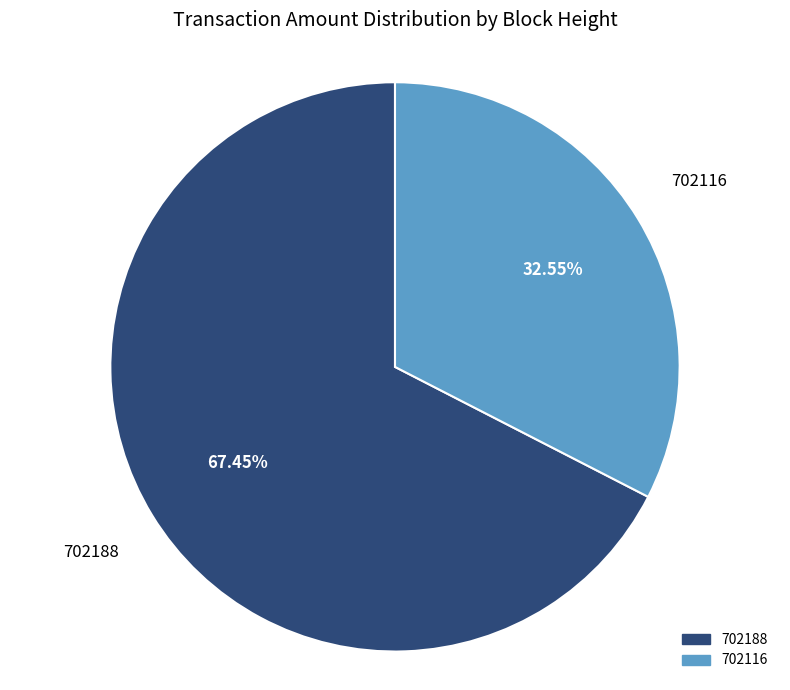

To the nearest percent, what is the difference between the 702116 and 702188 slice percentages?

35%